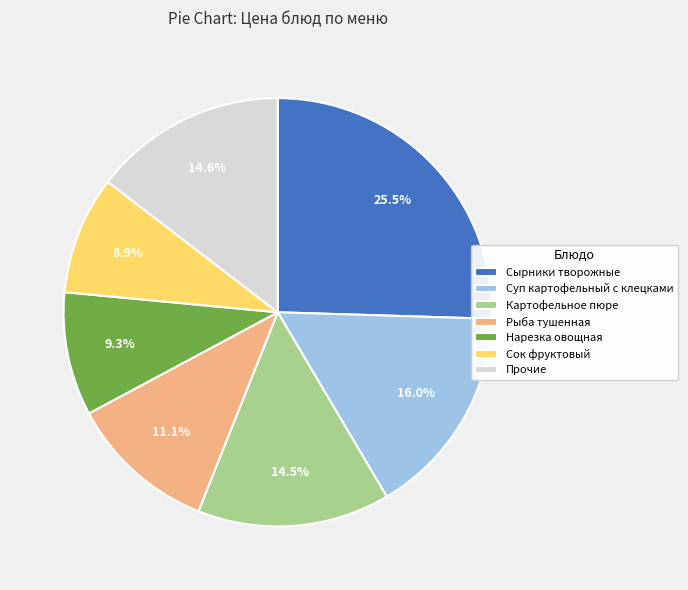

What is the ratio of the value at Суп картофельный с клецками to the value at Сок фруктовый?

1.8